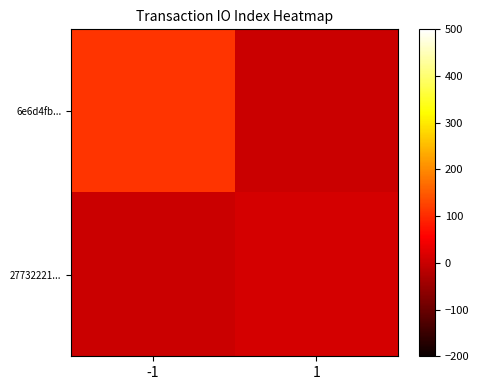

Which series changed the most between -1 and 1?

6e6d4fb...